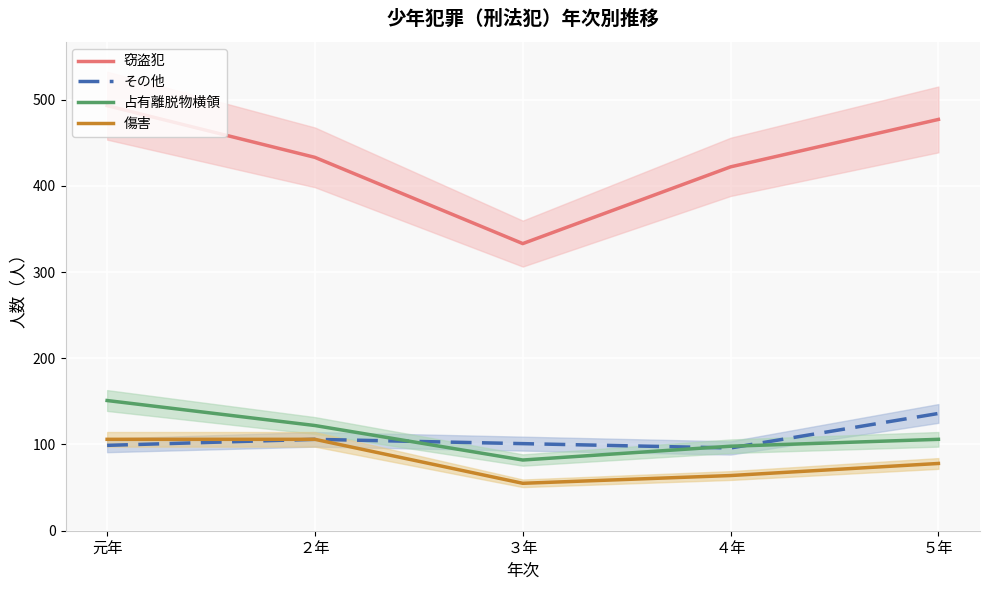

What is the value of the 傷害 point at the 3rd from the left?

55